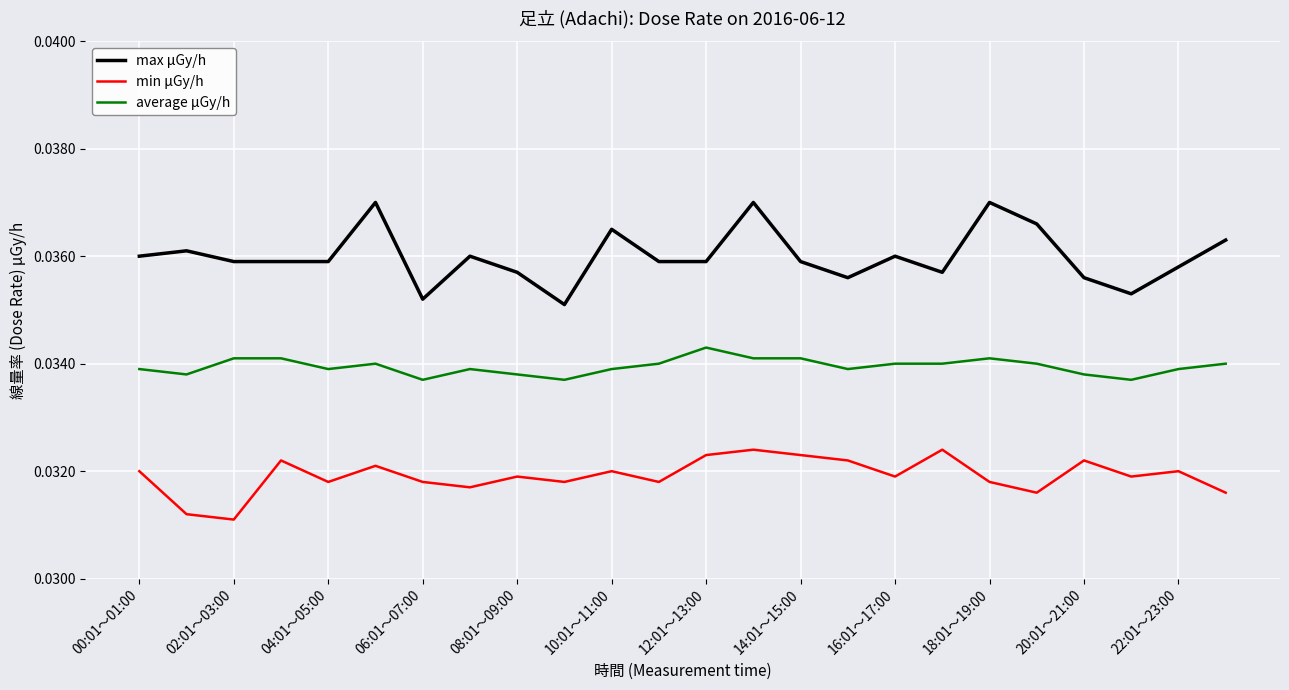

How many distinct data groups are displayed?

3